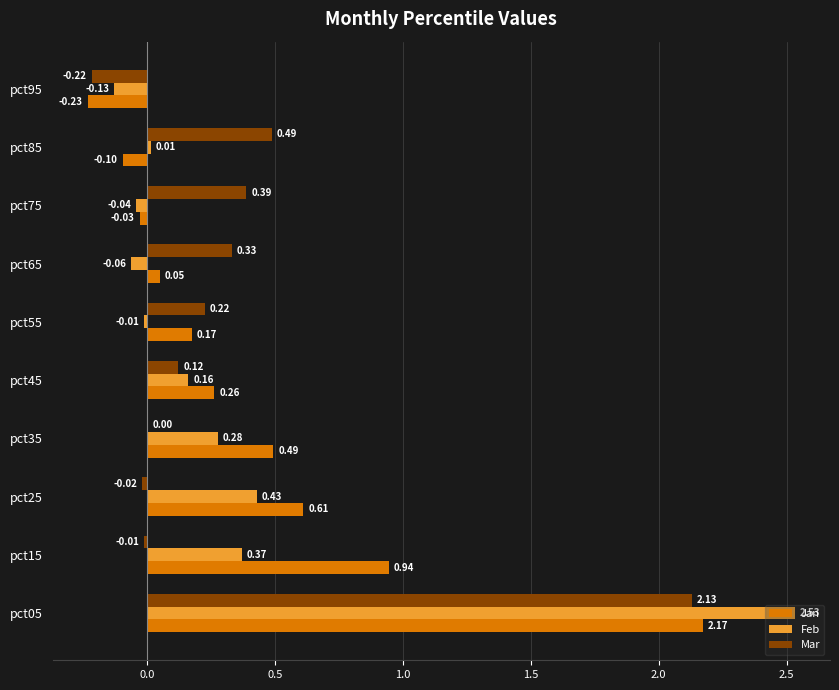

Which category has the highest value in the Feb series?

pct05